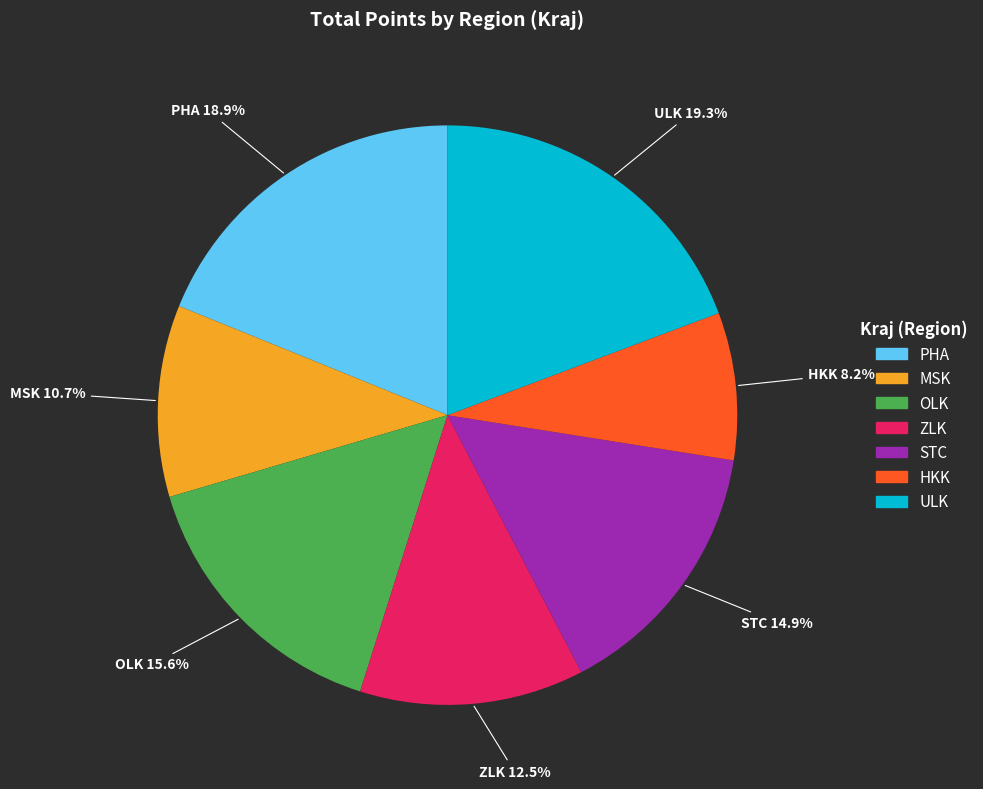

Which slice is the smallest?

HKK